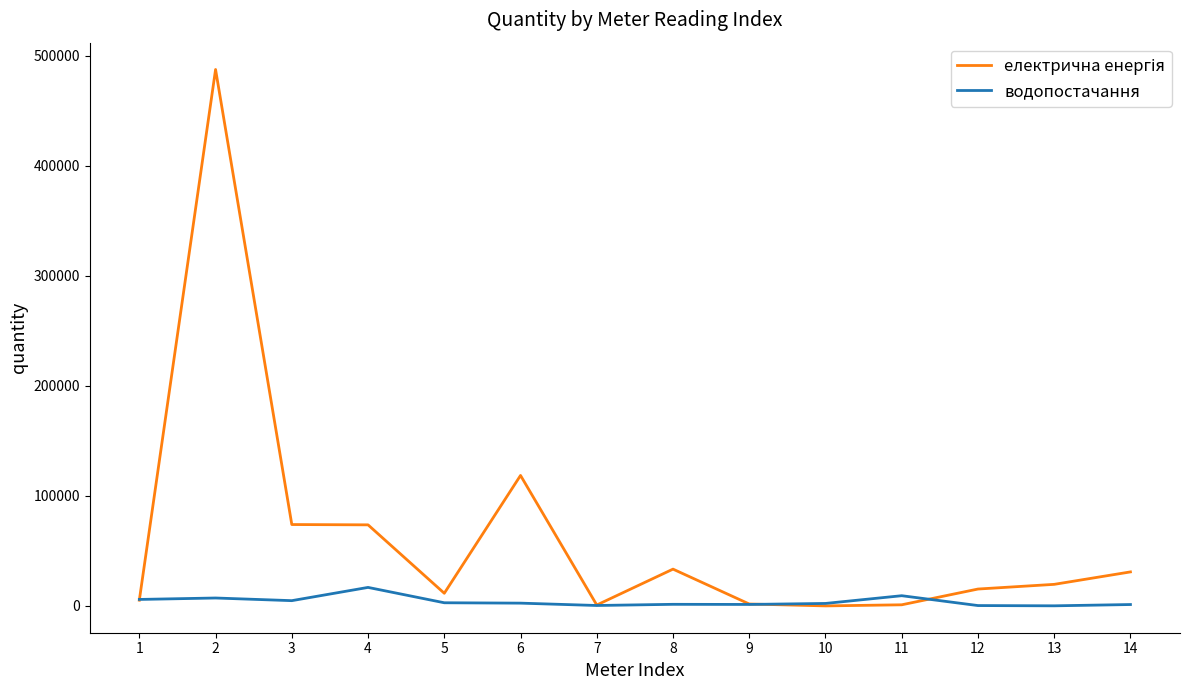

What is the greatest value displayed?

487620.0